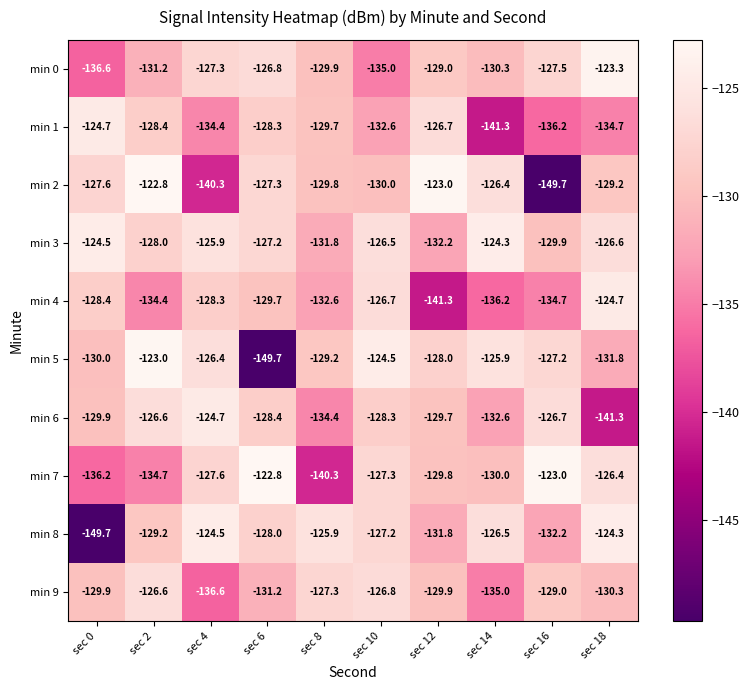

What is the spread (max minus min) of values at sec 0?

25.2